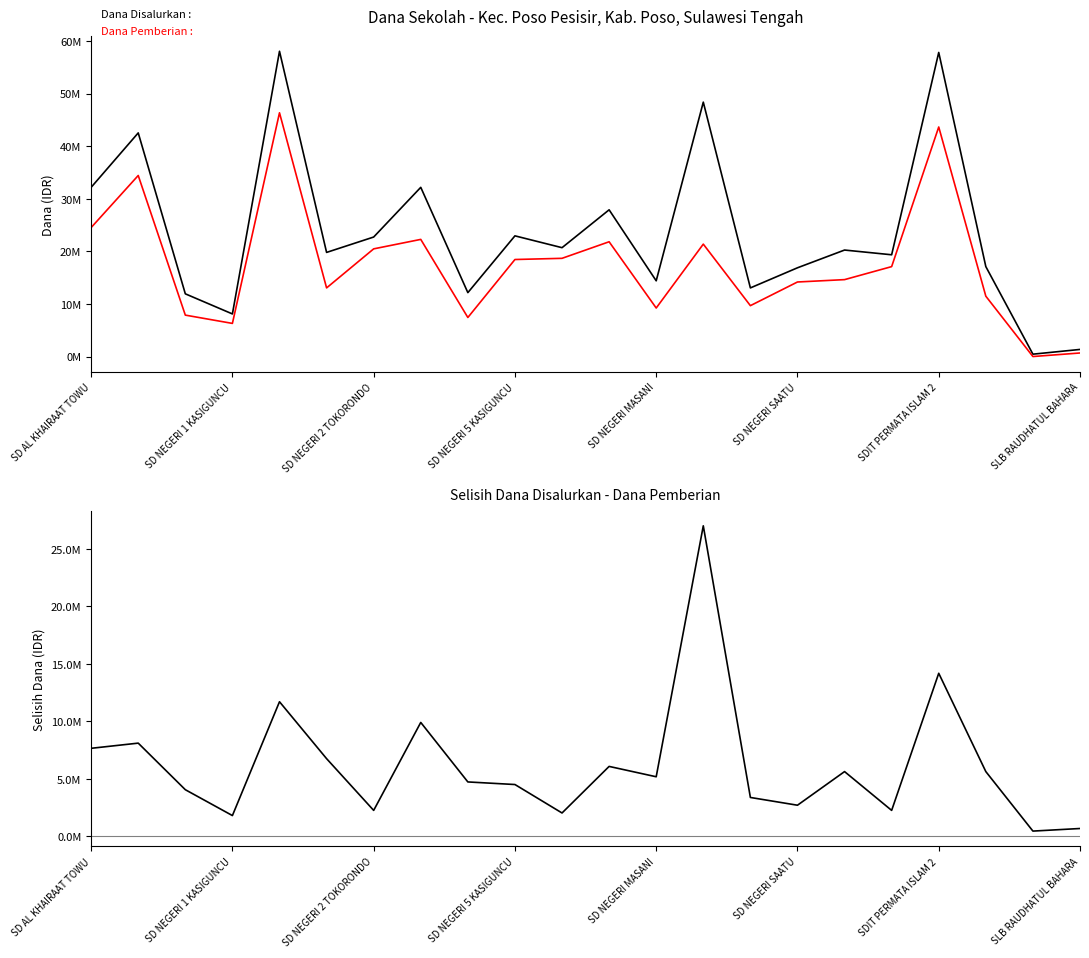

Where does the Selisih Dana Disalurkan - Dana Pemberian series first go above 5175000?

SD AL KHAIRAAT TOWU